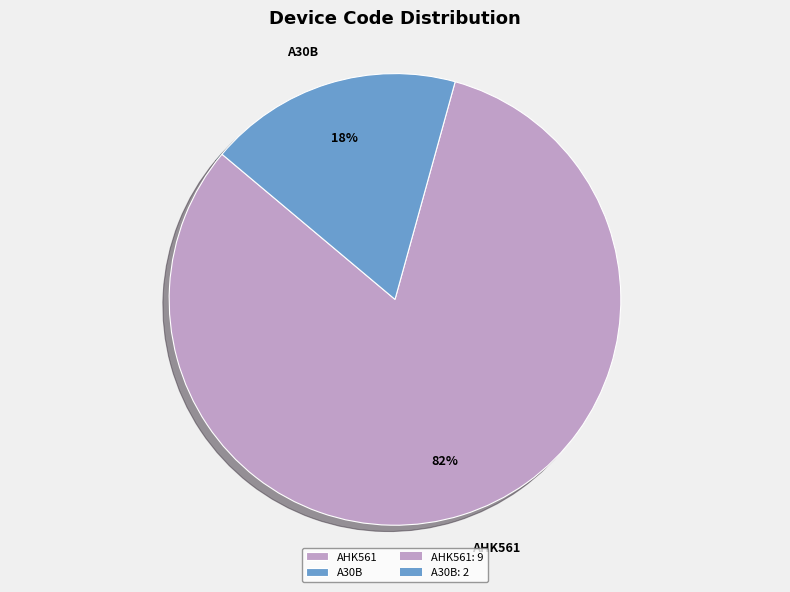

Combined, do AHK561 and A30B account for over 50%?

Yes